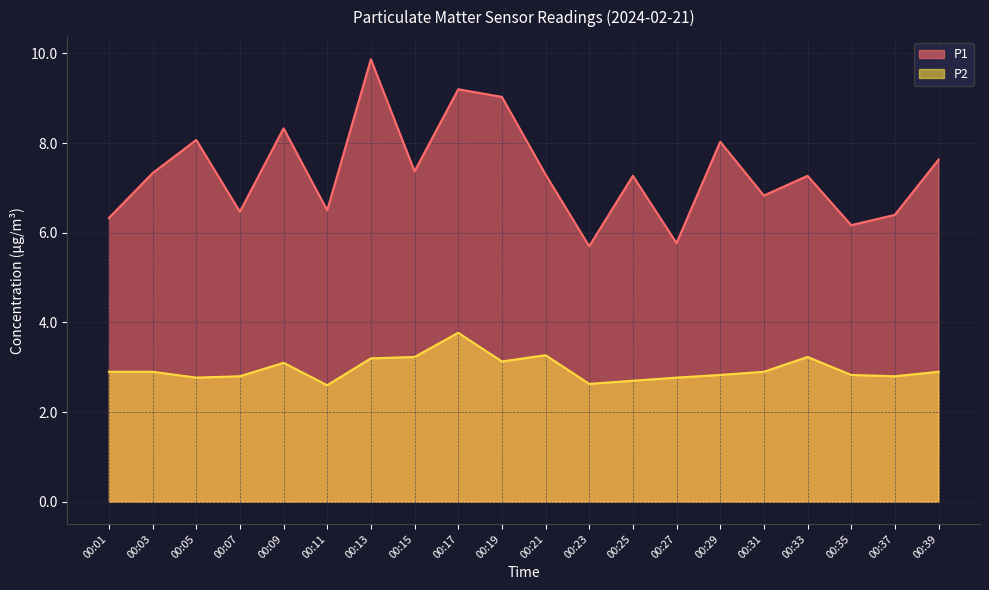

Reading left to right, what are all the values shown in this chart?

P1: 00:01=6.3	00:03=7.3	00:05=8.1	00:07=6.5	00:09=8.3	00:11=6.5	00:13=9.9	00:15=7.4	00:17=9.2	00:19=9.0	00:21=7.3	00:23=5.7	00:25=7.3	00:27=5.8	00:29=8.0	00:31=6.8	00:33=7.3	00:35=6.2	00:37=6.4	00:39=7.6
P2: 00:01=2.9	00:03=2.9	00:05=2.8	00:07=2.8	00:09=3.1	00:11=2.6	00:13=3.2	00:15=3.2	00:17=3.8	00:19=3.1	00:21=3.3	00:23=2.6	00:25=2.7	00:27=2.8	00:29=2.8	00:31=2.9	00:33=3.2	00:35=2.8	00:37=2.8	00:39=2.9